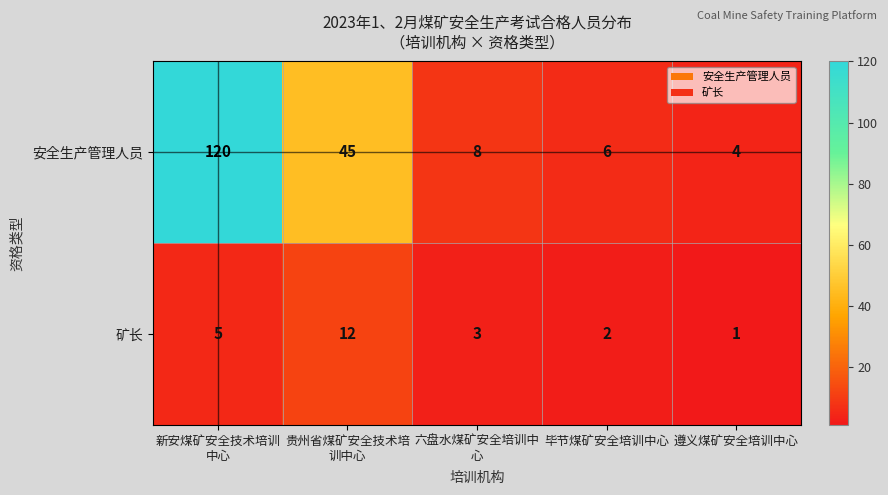

Which label corresponds to the smallest value in the chart?

遵义煤矿安全培训中心